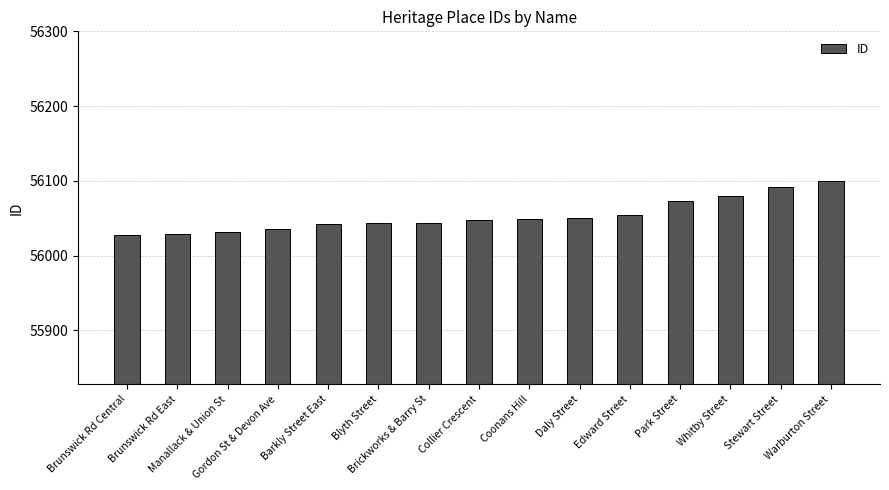

What is the value of the 7th bar from the left?

56044